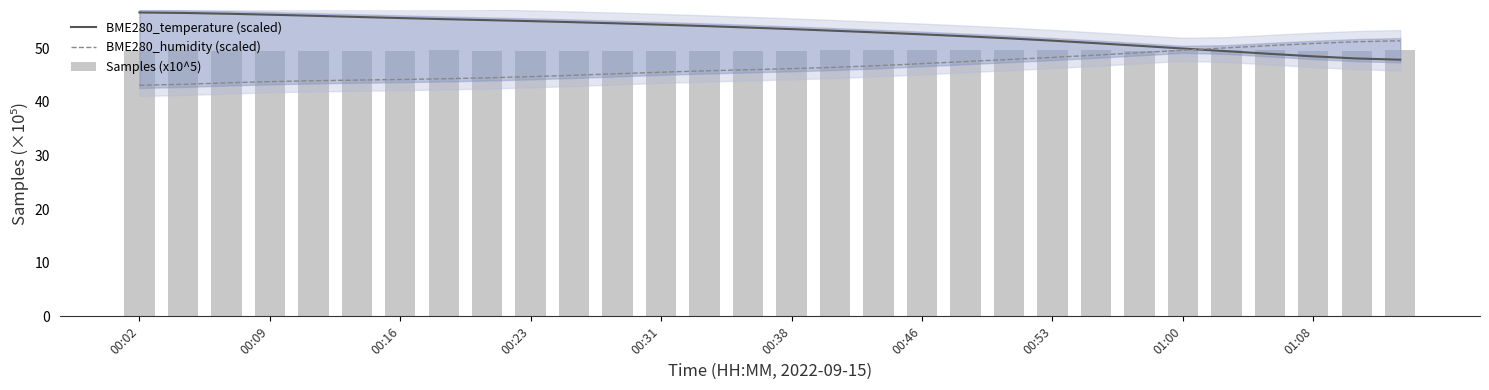

How many values in the BME280_temperature (scaled) series exceed 53?

17